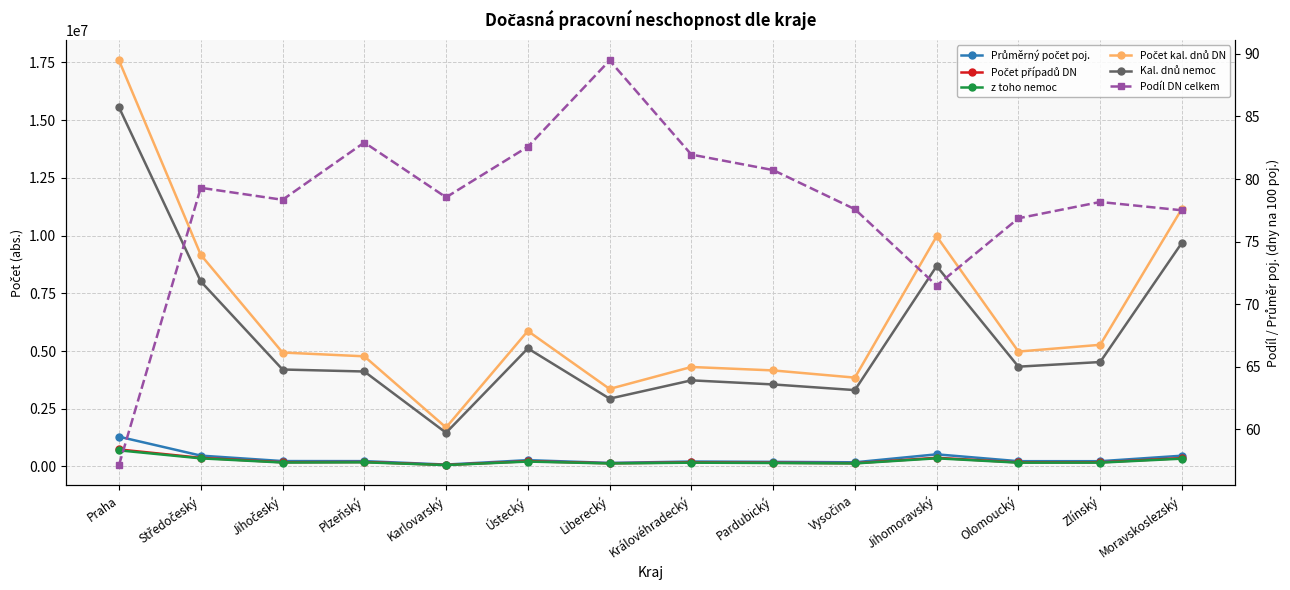

What is the difference between the highest and lowest values at Liberecký?

3357686.5